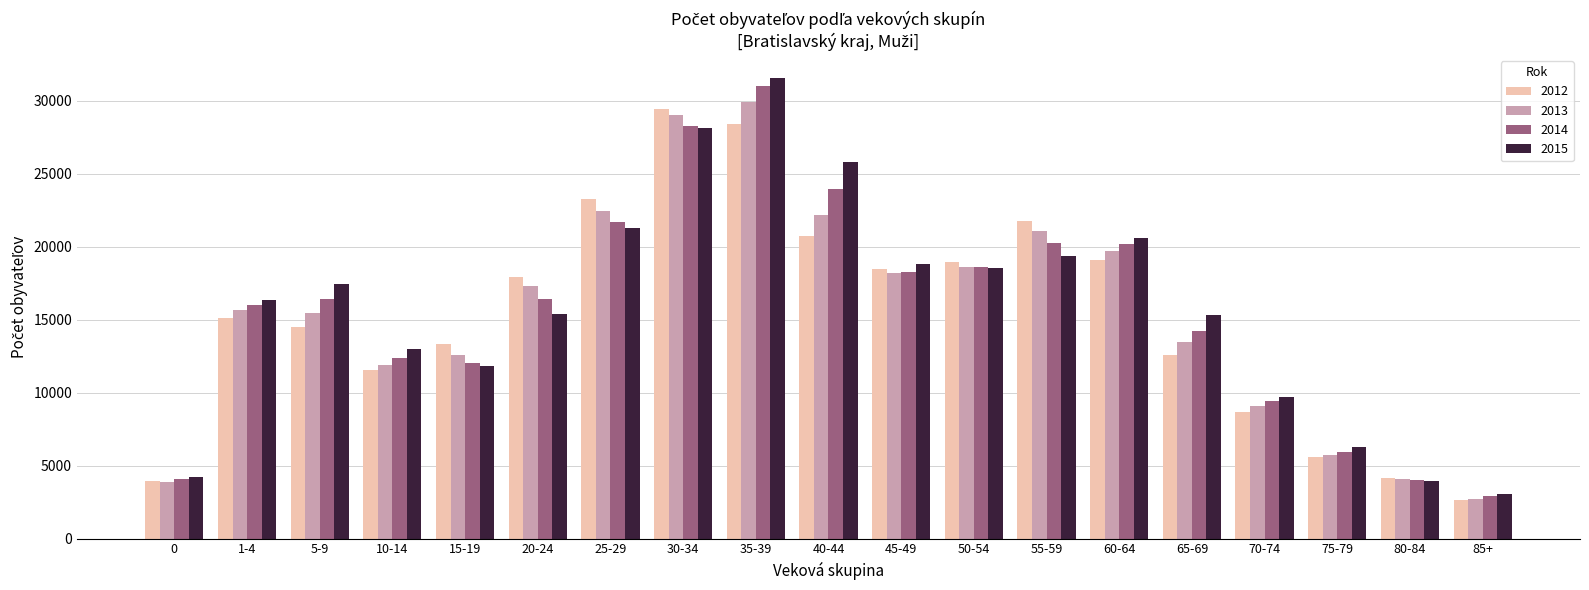

What is the sum of the 2013 values at 40-44 and 60-64?

41882